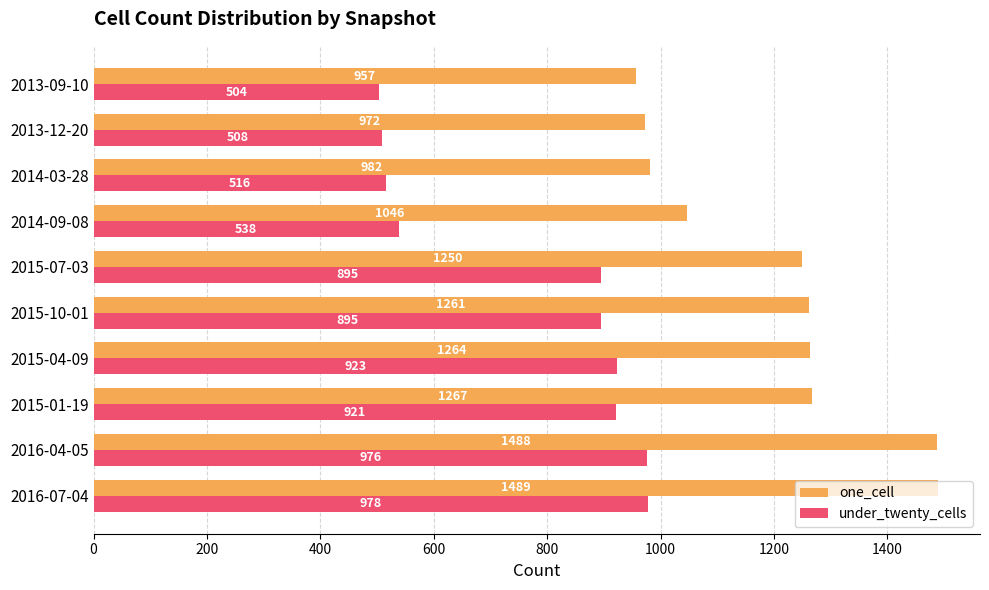

Rank the series by their maximum value, from highest to lowest.

one_cell, under_twenty_cells